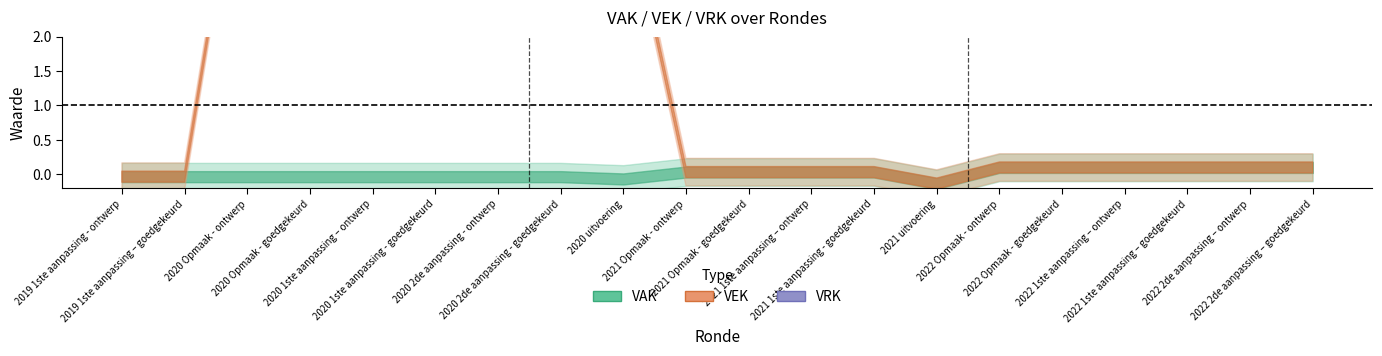

Reading left to right, extract all data points from this chart.

VAK: -0.0	-0.0	-0.0	-0.0	-0.0	-0.0	-0.0	-0.0	-0.1	0.0	0.0	0.0	0.0	-0.1	0.1	0.1	0.1	0.1	0.1	0.1
VEK: -0.0	-0.0	5.5	5.5	4.4	4.4	4.4	4.4	4.2	0.0	0.0	0.0	0.0	-0.1	0.1	0.1	0.1	0.1	0.1	0.1